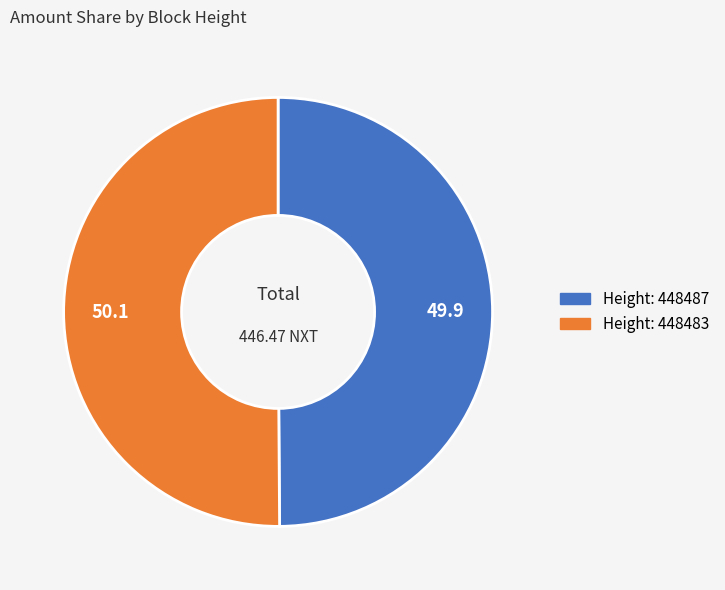

How many segments does this pie chart have?

2